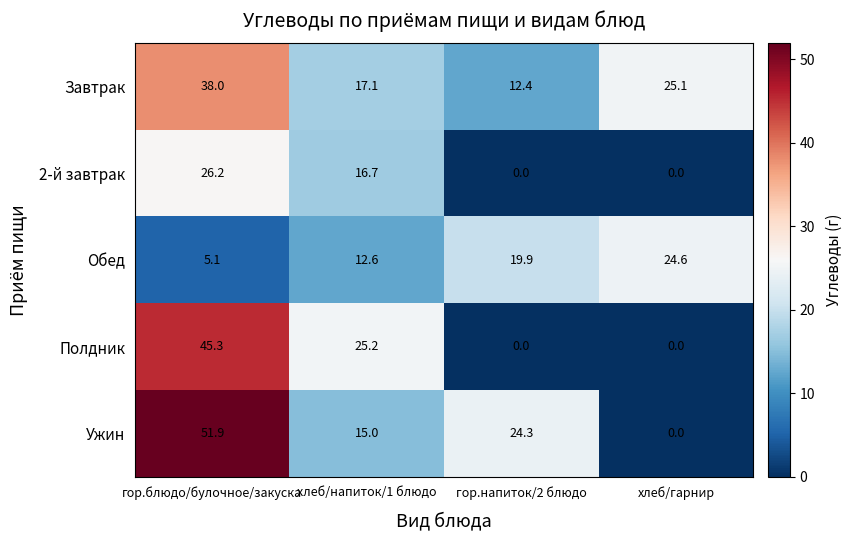

Which series changed the most between гор.напиток/2 блюдо and хлеб/гарнир?

Ужин